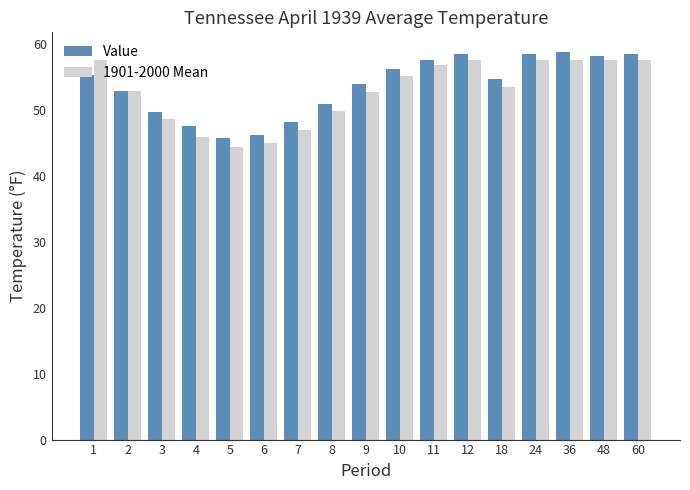

How many bars are there in each group?

2